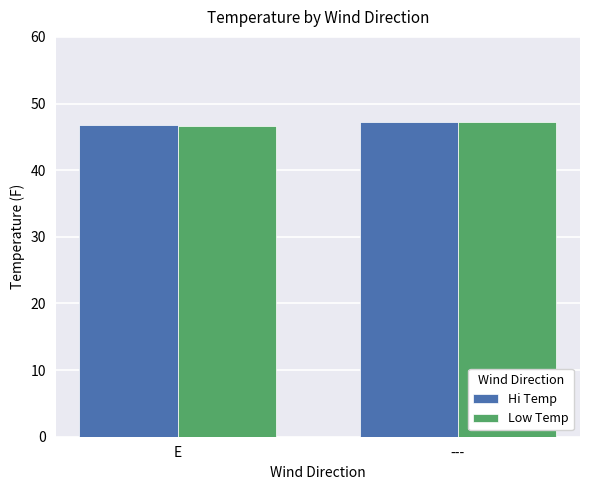

How many data points in Hi Temp are above 47?

1